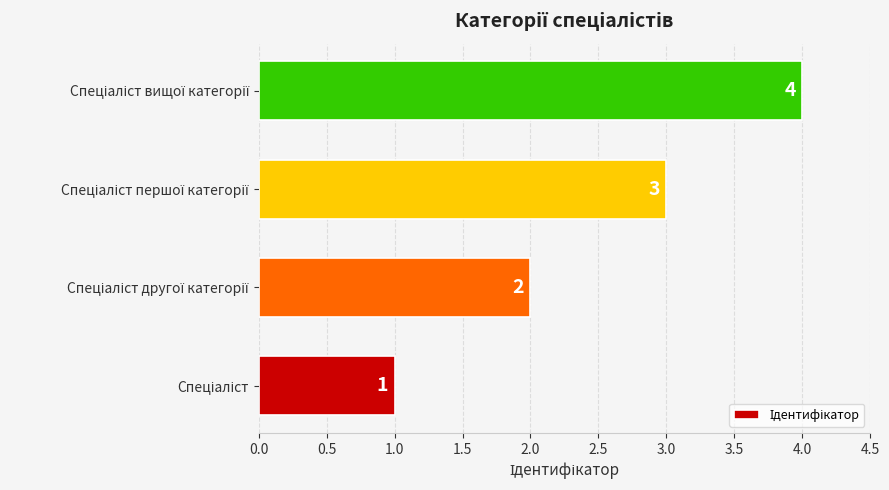

Count the values in the range 2 to 4.

3